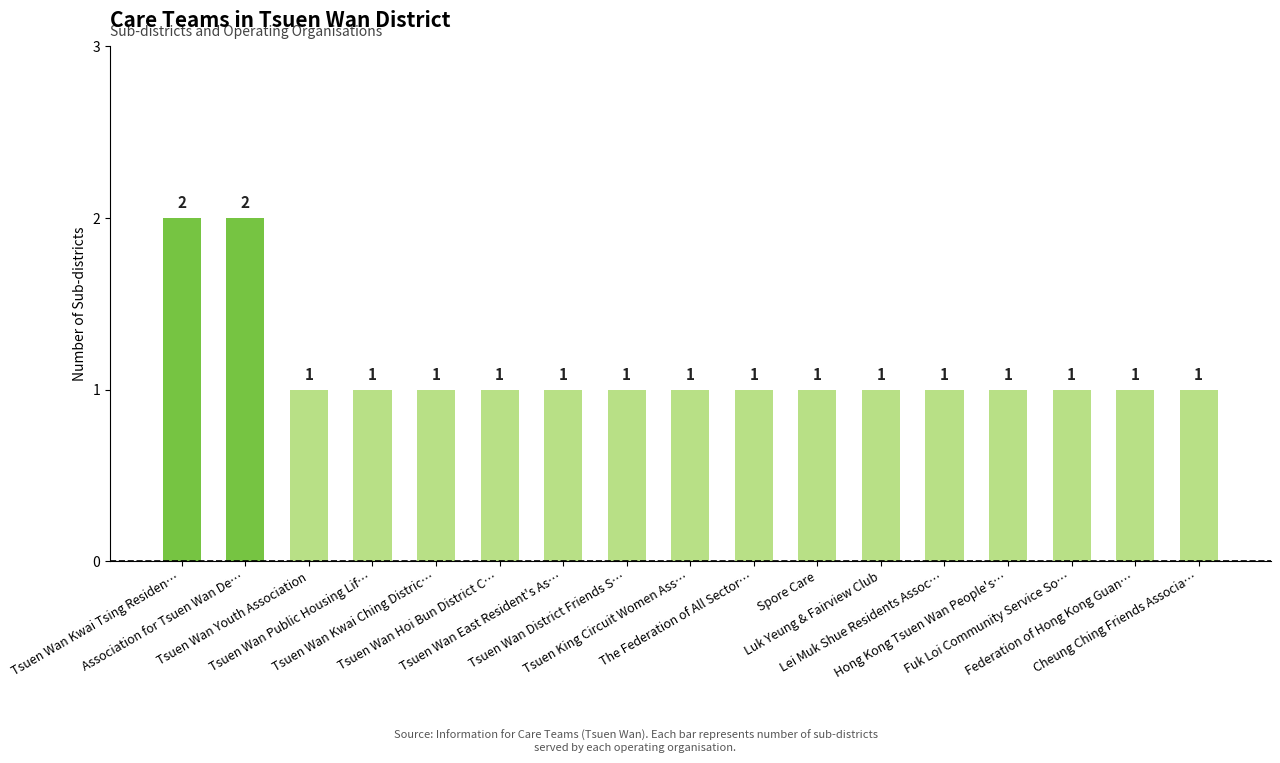

How many categories are shown in the chart?

17